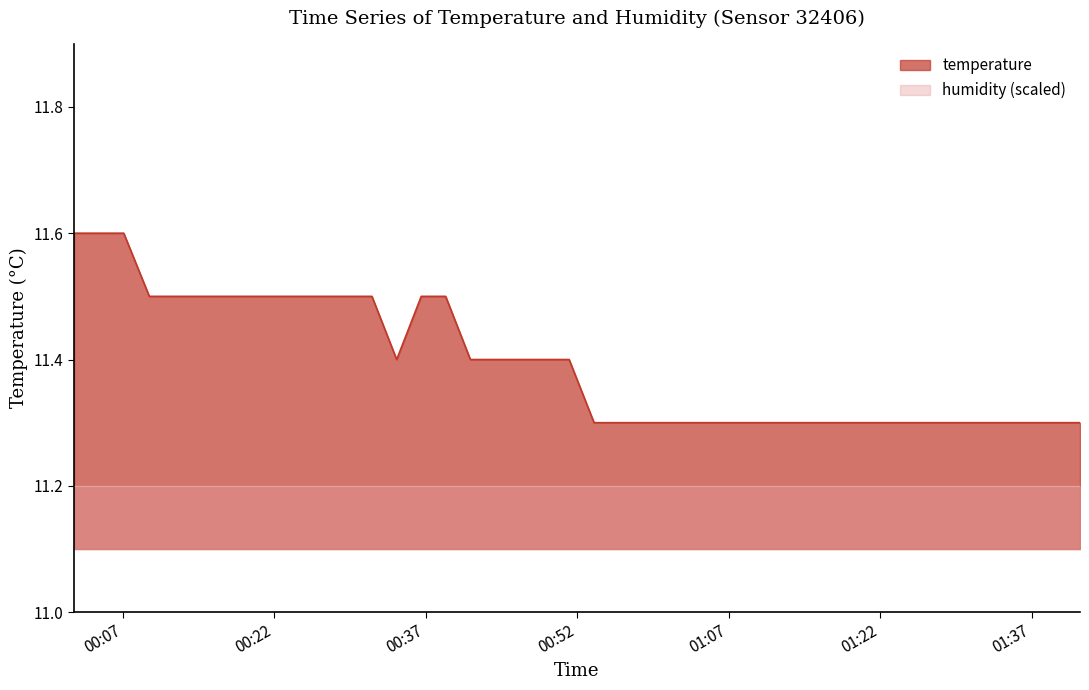

At which label is the value closest to 11?

2023-06-10T00:53:40